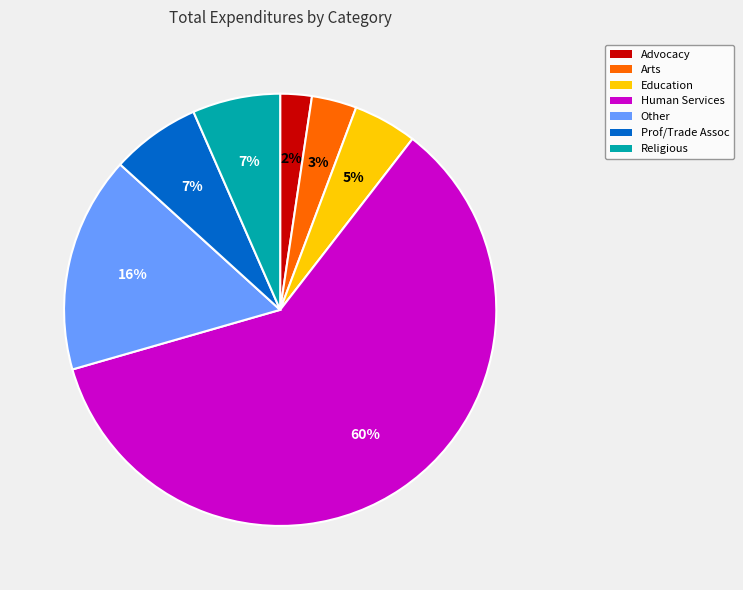

How many segments does this pie chart have?

7